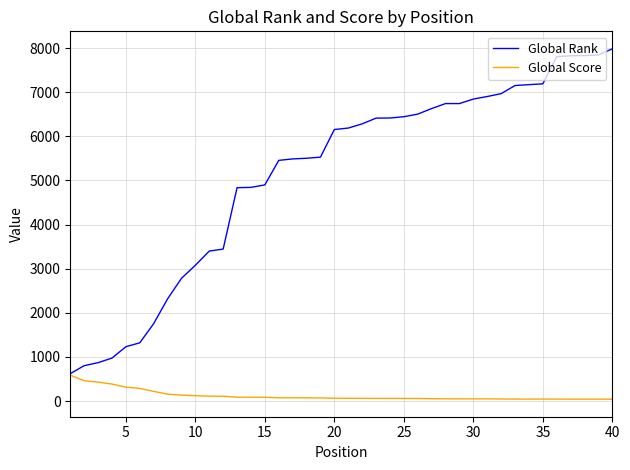

What is the maximum value shown in the chart?

7981